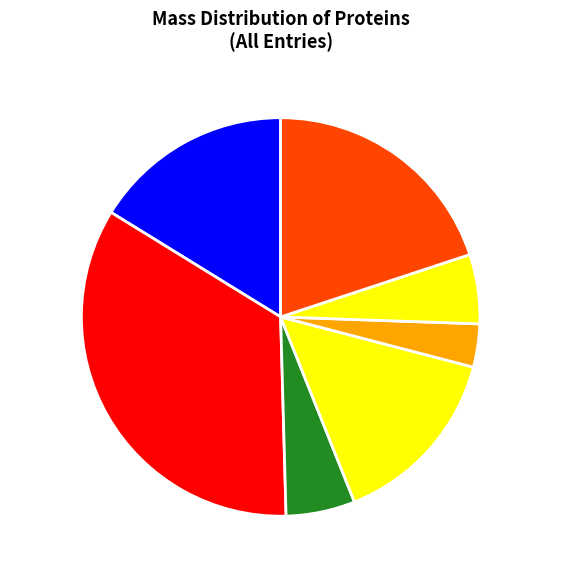

Which slice is the smallest?

A0A5B9NEA5